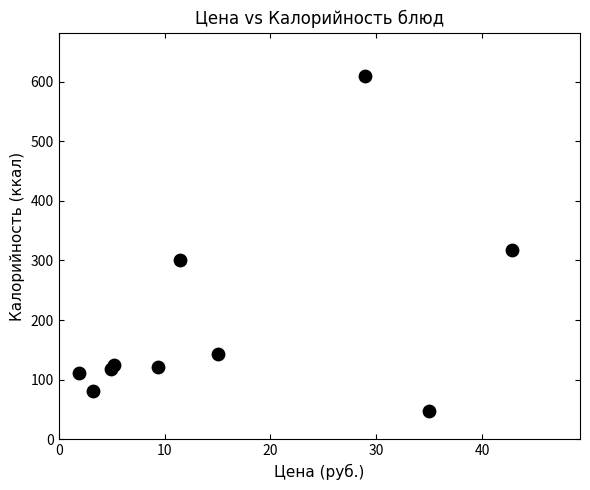

What Y value in the scatter plot is closest to 328?

318